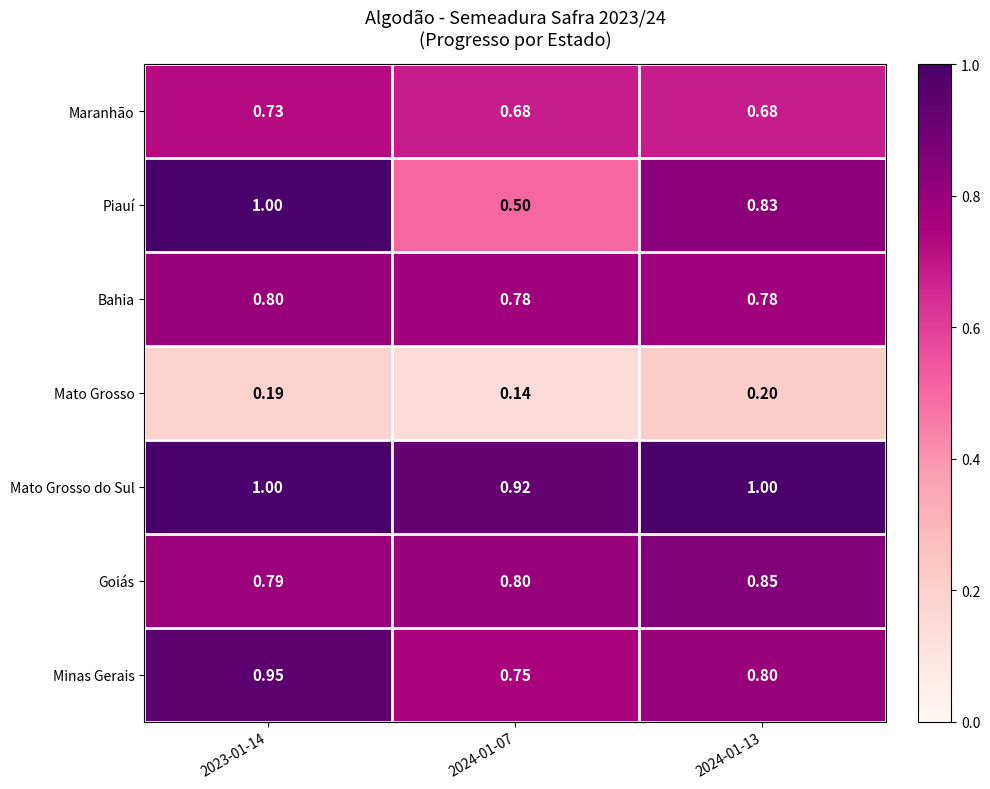

Which series has the largest total across all categories?

Mato Grosso do Sul